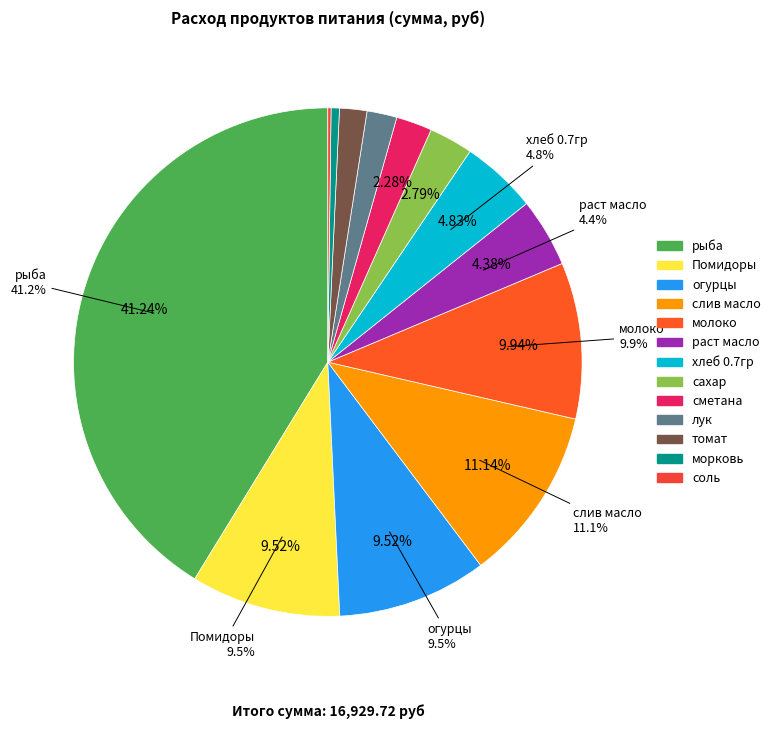

Is томат the majority of the pie?

No